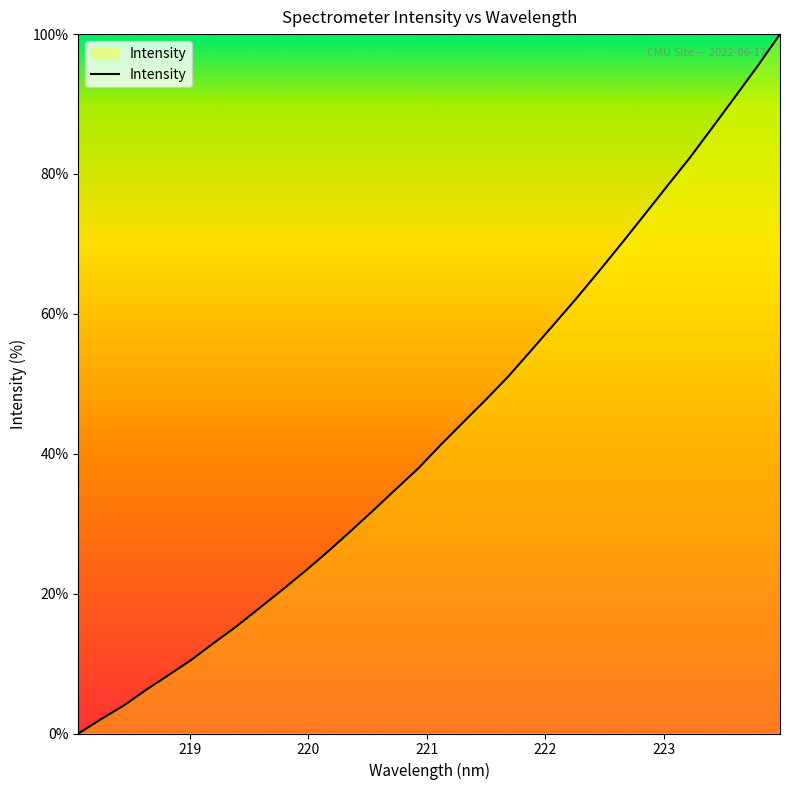

How many lines are shown in the chart?

1